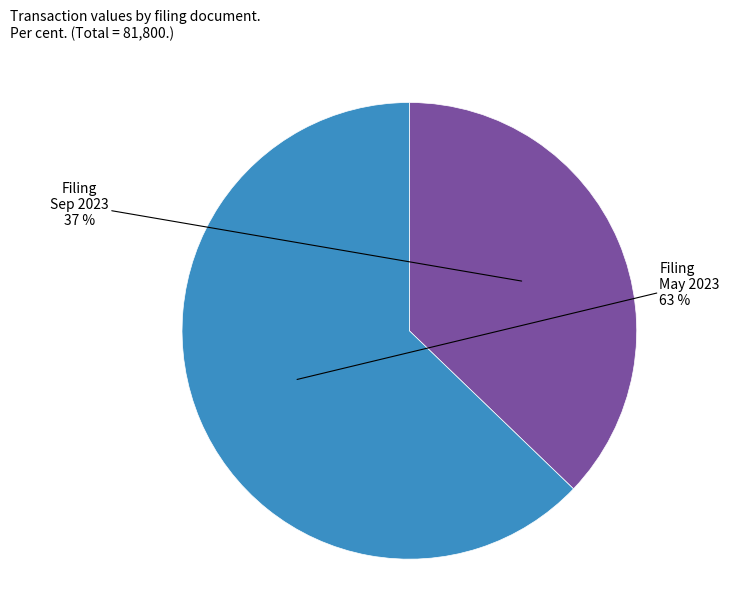

How many slices are in this pie chart?

2